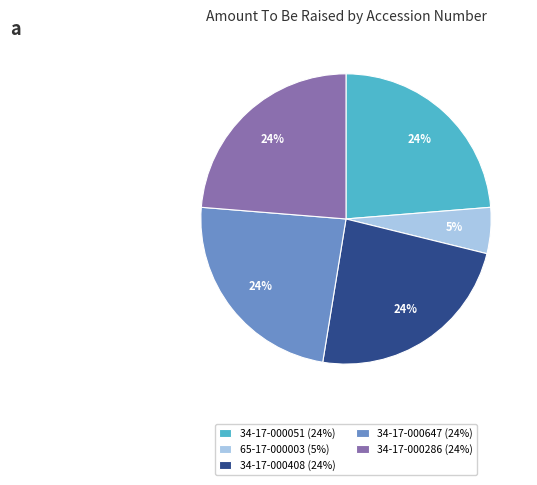

To the nearest percent, what percentage of the pie is 65-17-000003 (5%)?

5%